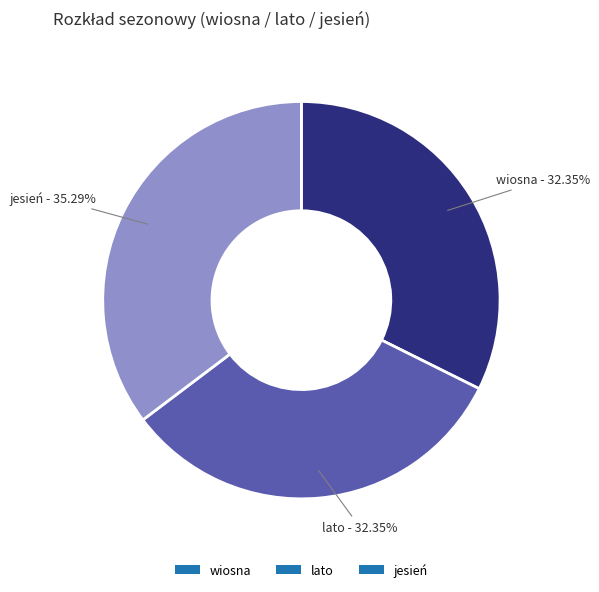

What is the largest slice in the pie chart?

jesień